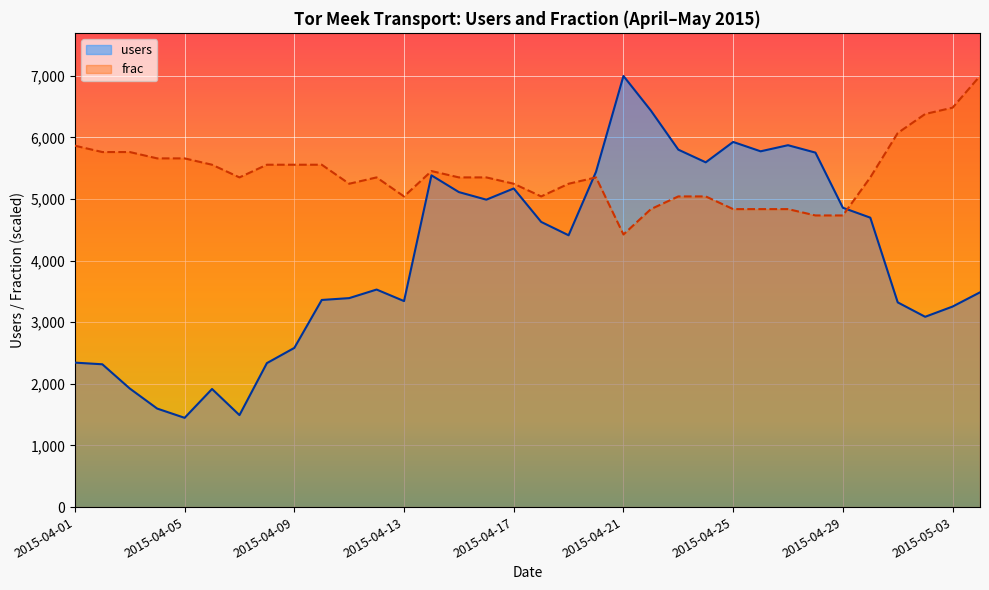

What is the label of the 18th point from the left?

2015-04-18